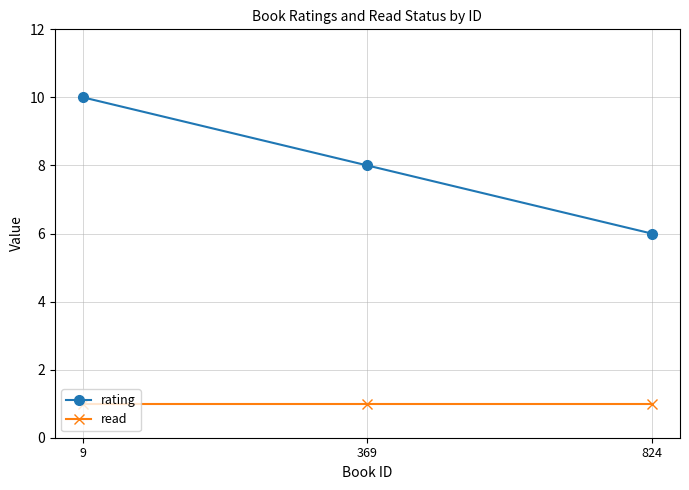

Reading left to right, list all the values displayed in this chart.

rating: 9=10	369=8	824=6
read: 9=1	369=1	824=1